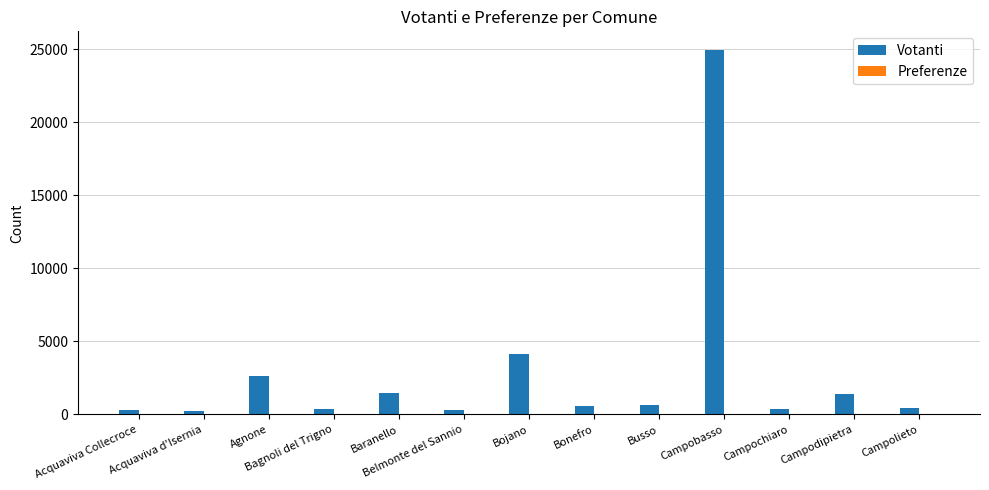

What is the highest value of the Votanti series?

24968